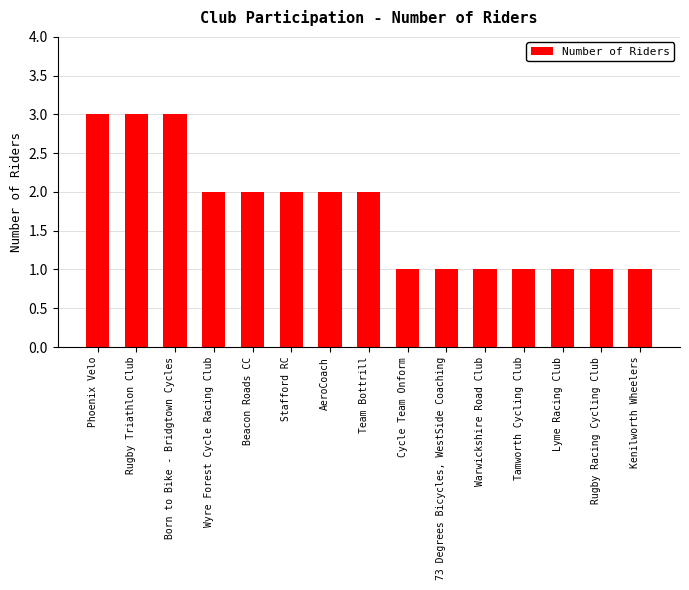

What is the maximum value shown in the chart?

3